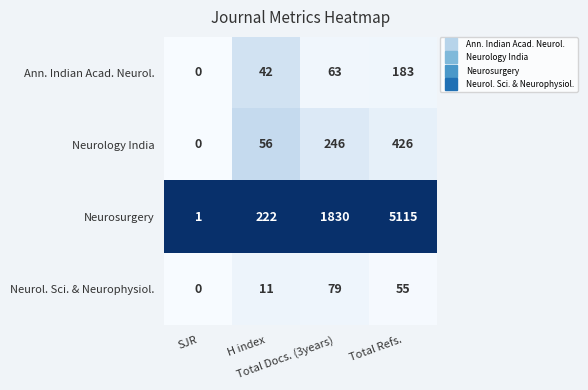

How many Ann. Indian Acad. Neurol. values are between 42 and 183?

3